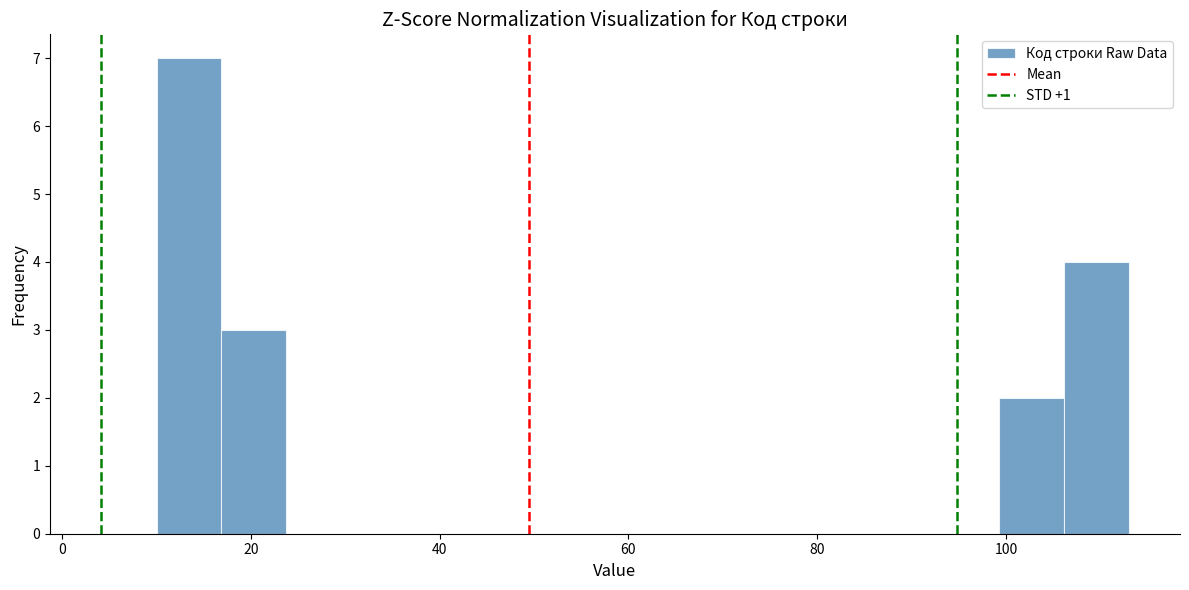

Around what value on the x-axis is the tallest bar? Give the approximate position of its centre, as read against the axis.

14